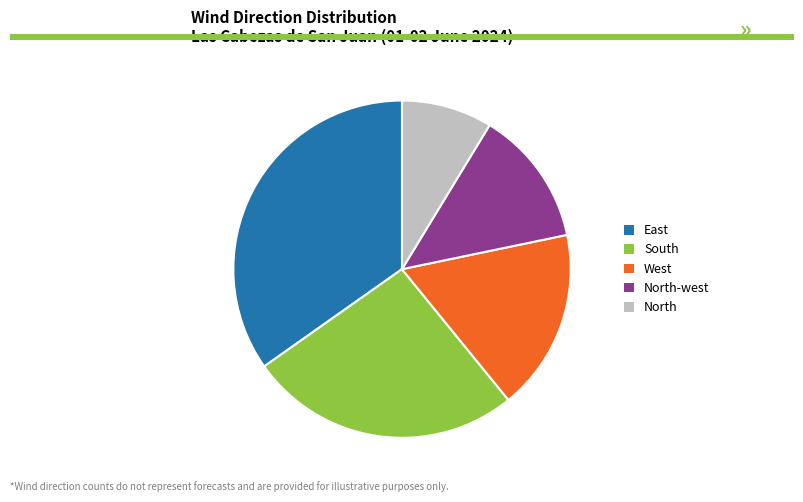

Which category has the smallest portion of the pie?

North